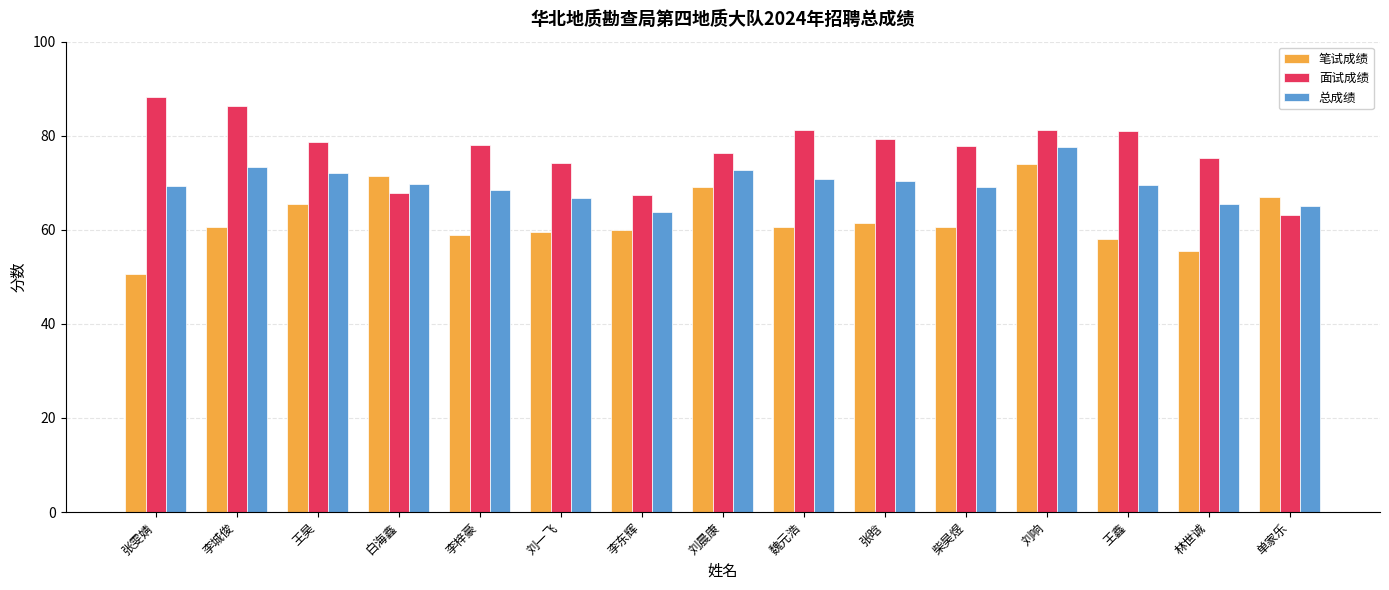

List the series in order of their overall mean, highest first.

面试成绩, 总成绩, 笔试成绩